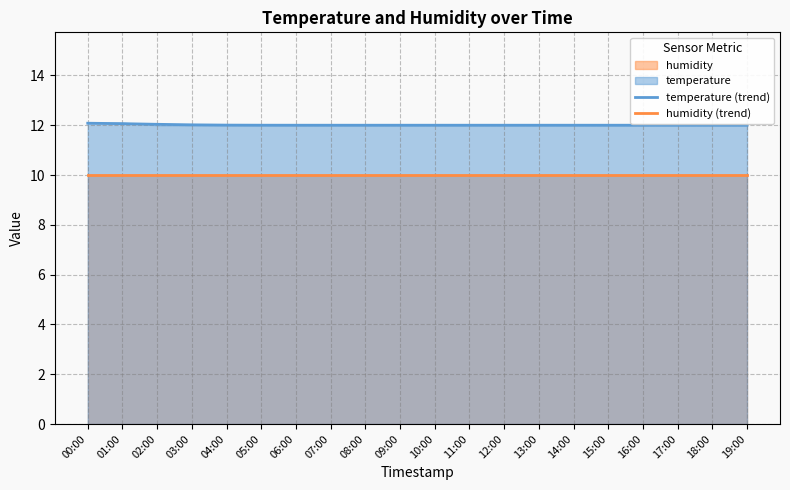

Reading left to right, transcribe all the data shown in this chart.

temperature (trend): 00:00=12.1	01:00=12.1	02:00=12.0	03:00=12.0	04:00=12.0	05:00=12.0	06:00=12.0	07:00=12.0	08:00=12.0	09:00=12.0	10:00=12.0	11:00=12.0	12:00=12.0	13:00=12.0	14:00=12.0	15:00=12.0	16:00=12.0	17:00=12.0	18:00=12.0	19:00=12.0
humidity (trend): 00:00=10.0	01:00=10.0	02:00=10.0	03:00=10.0	04:00=10.0	05:00=10.0	06:00=10.0	07:00=10.0	08:00=10.0	09:00=10.0	10:00=10.0	11:00=10.0	12:00=10.0	13:00=10.0	14:00=10.0	15:00=10.0	16:00=10.0	17:00=10.0	18:00=10.0	19:00=10.0